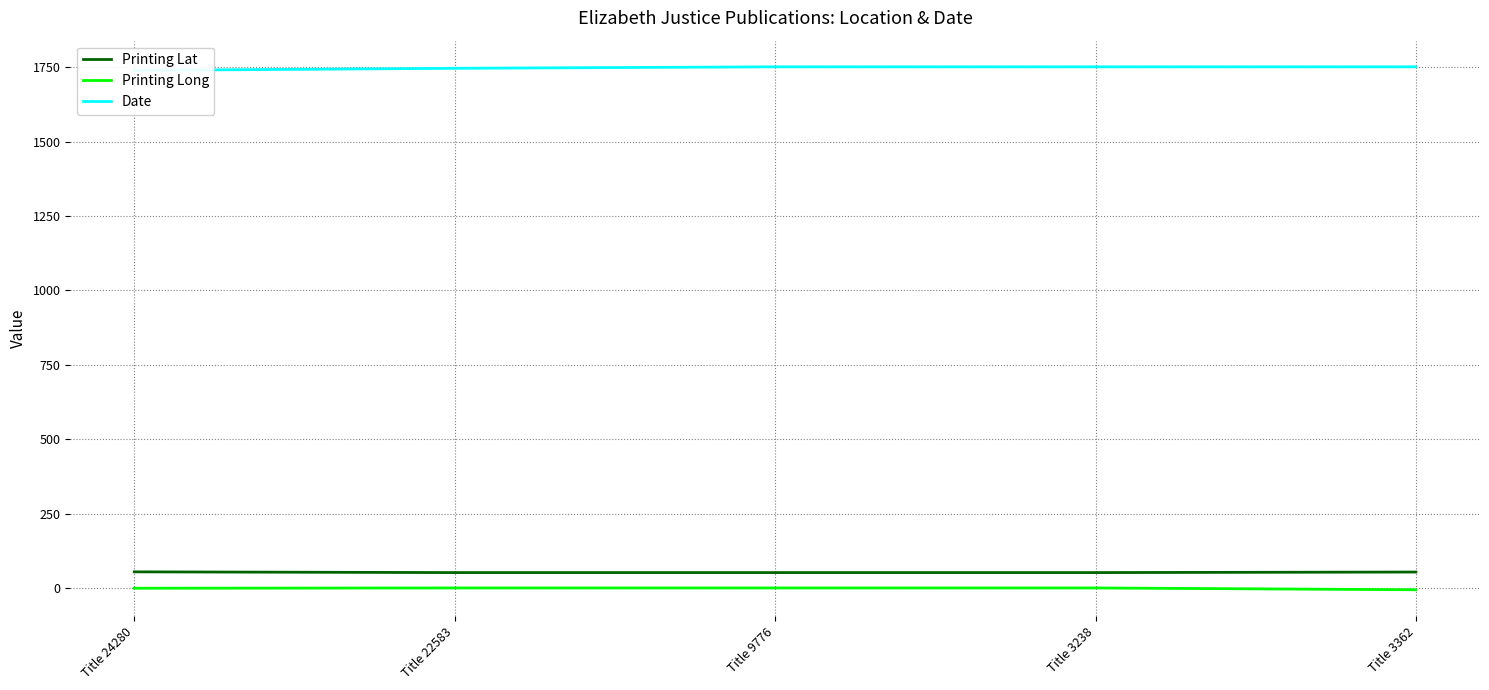

Reading left to right, transcribe all the data shown in this chart.

Printing Lat: 54.0	51.5	51.5	51.5	53.3
Printing Long: -1.1	-0.1	-0.1	-0.1	-6.2
Date: 1739.0	1746.0	1751.0	1751.0	1751.0